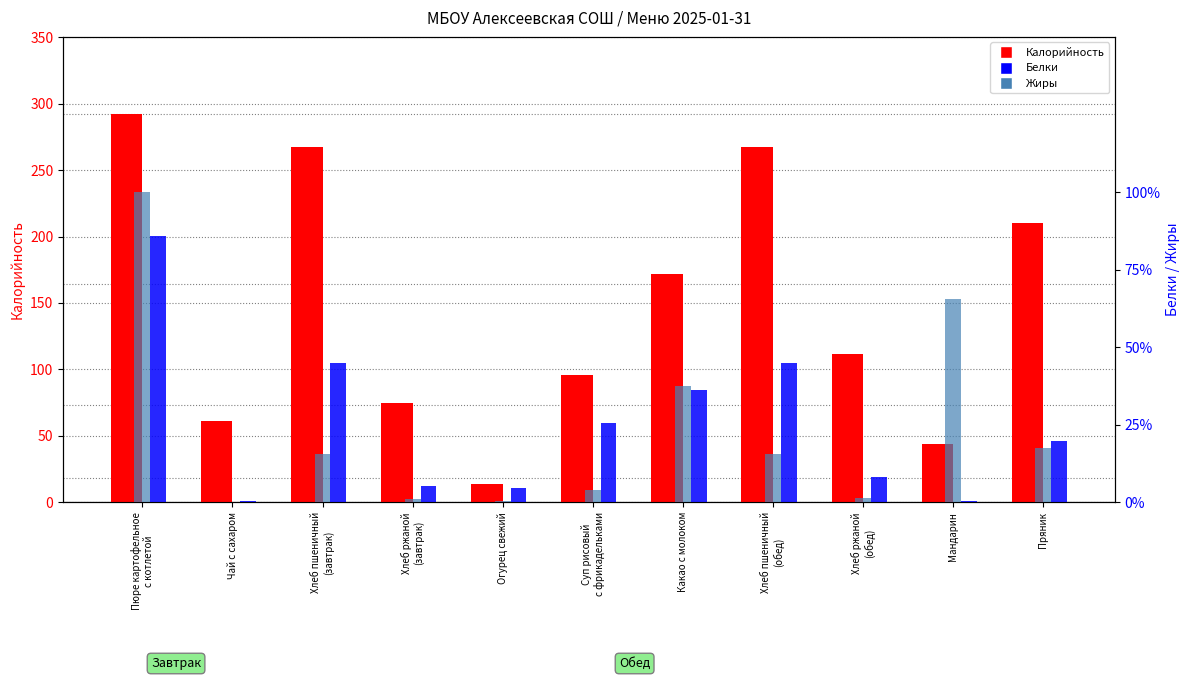

What is the maximum value for Жиры?

17.1